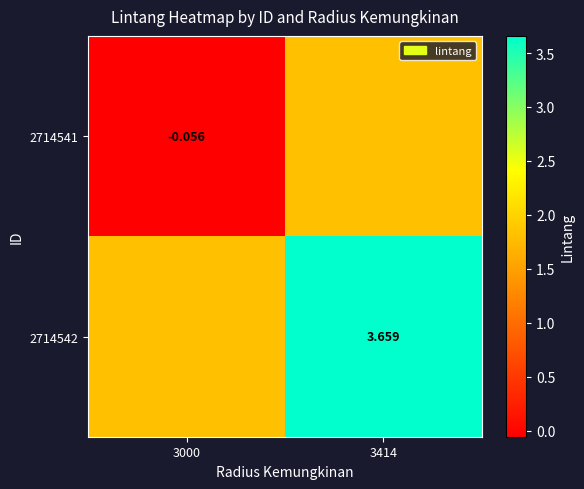

The 2714541 series shows -0.1 at 3000. True or false?

True